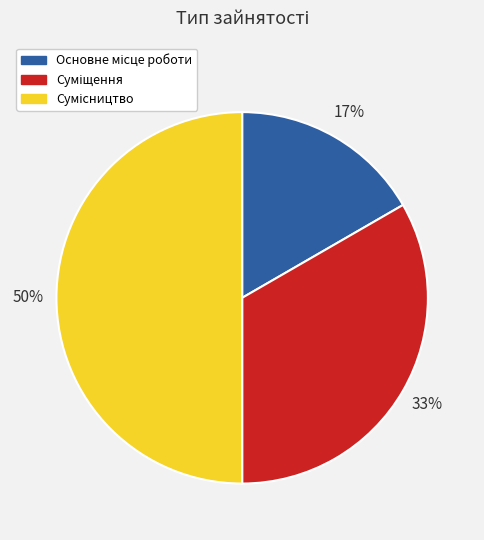

To the nearest percent, what is the difference between the largest and smallest slice percentages?

33%